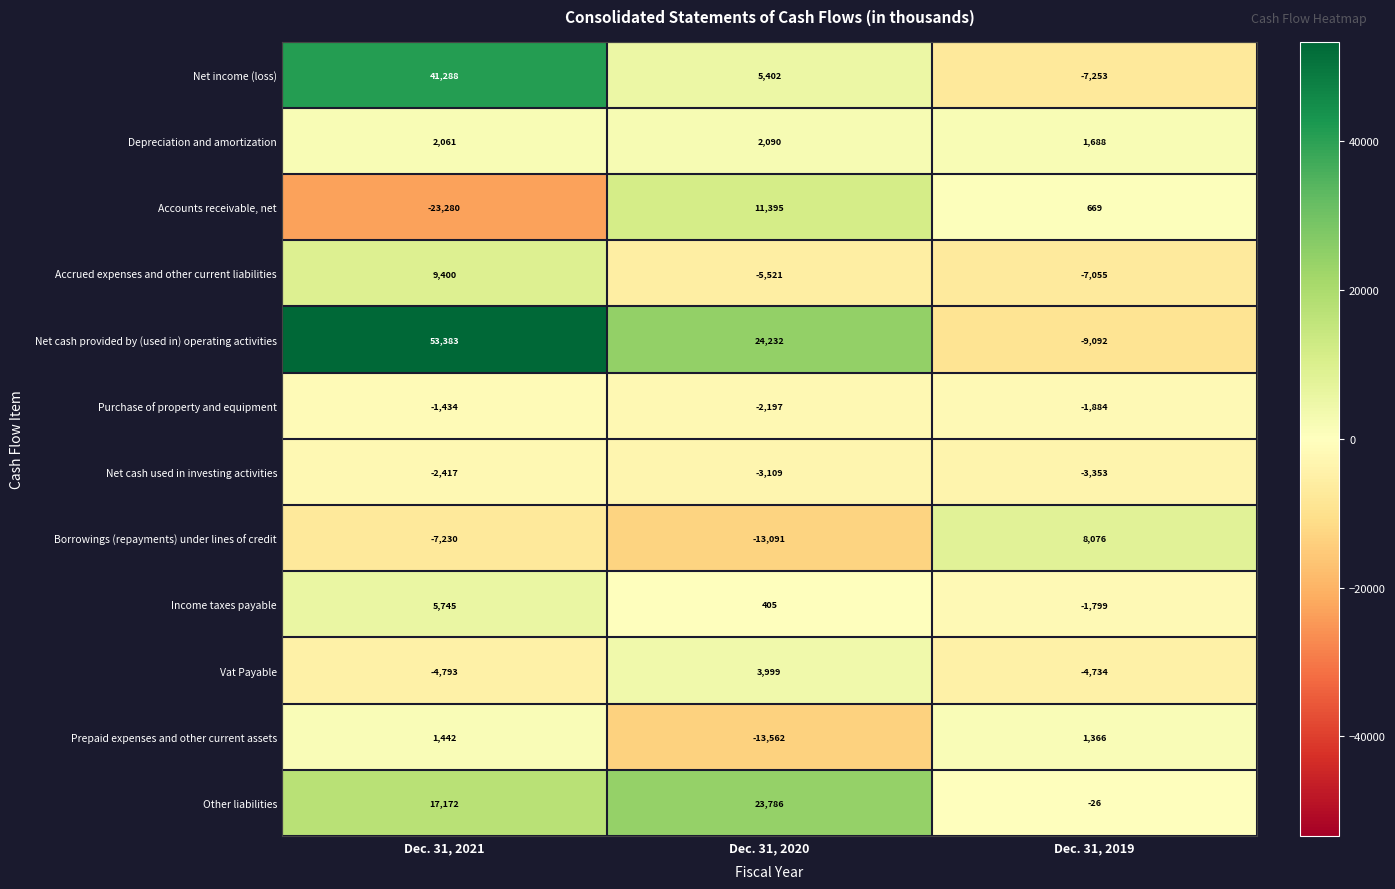

What is the difference between the highest and lowest values at Dec. 31, 2020?

37794